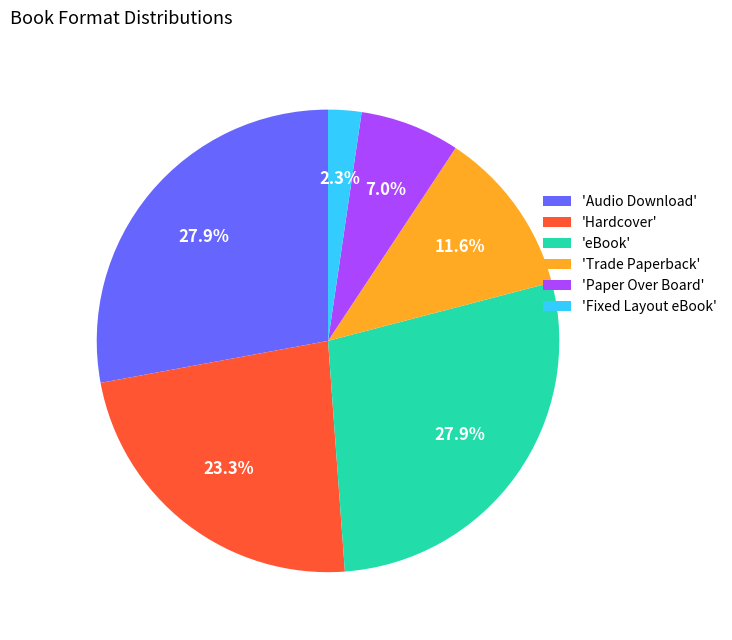

What is the smallest slice in the pie chart?

'Fixed Layout eBook'